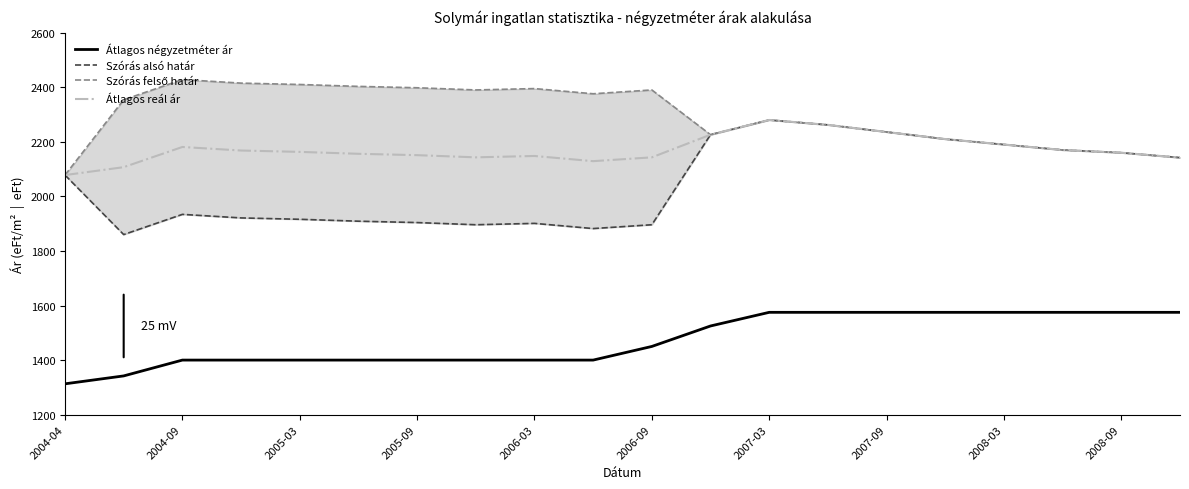

Rank the series by their maximum value, from highest to lowest.

Szórás felső határ, Szórás alsó határ, Átlagos reál ár, Átlagos négyzetméter ár